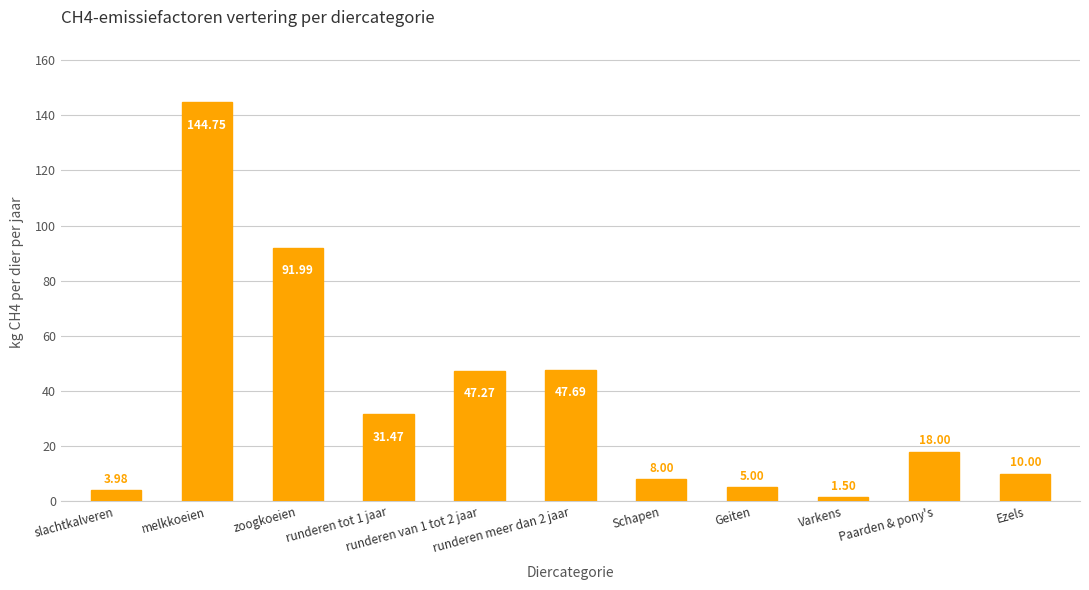

What is the approximate value at melkkoeien?

144.8